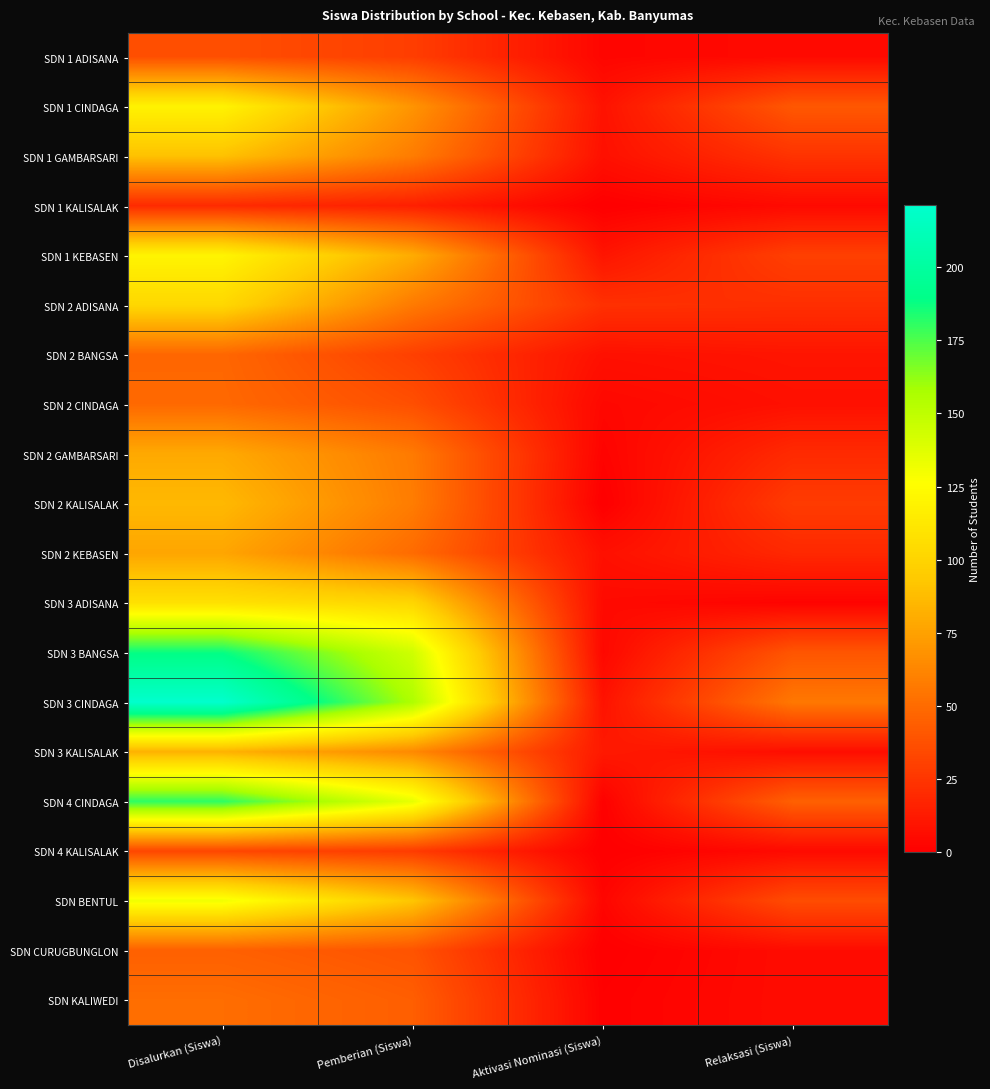

What is the spread (max minus min) of values at Disalurkan (Siswa)?

201